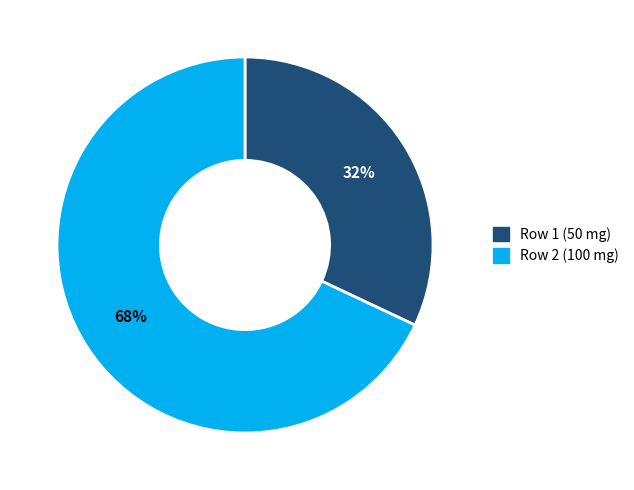

Do Row 1 (50 mg) and Row 2 (100 mg) together represent more than half of the pie?

Yes